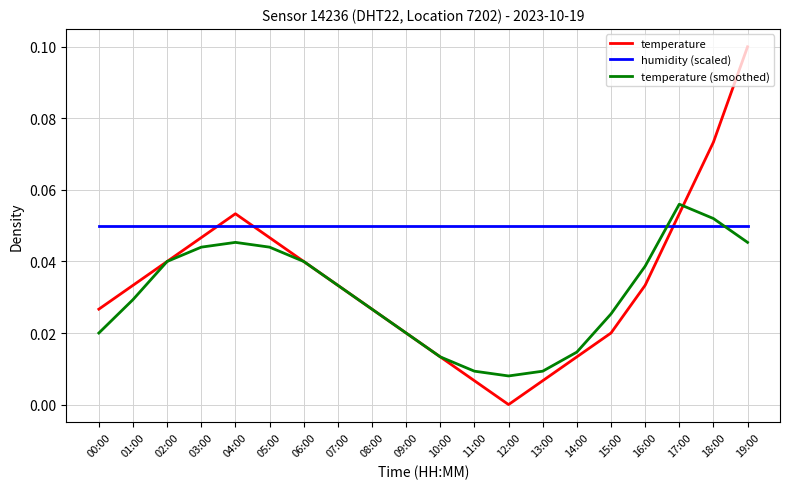

Does the chart have visible grid lines?

Yes